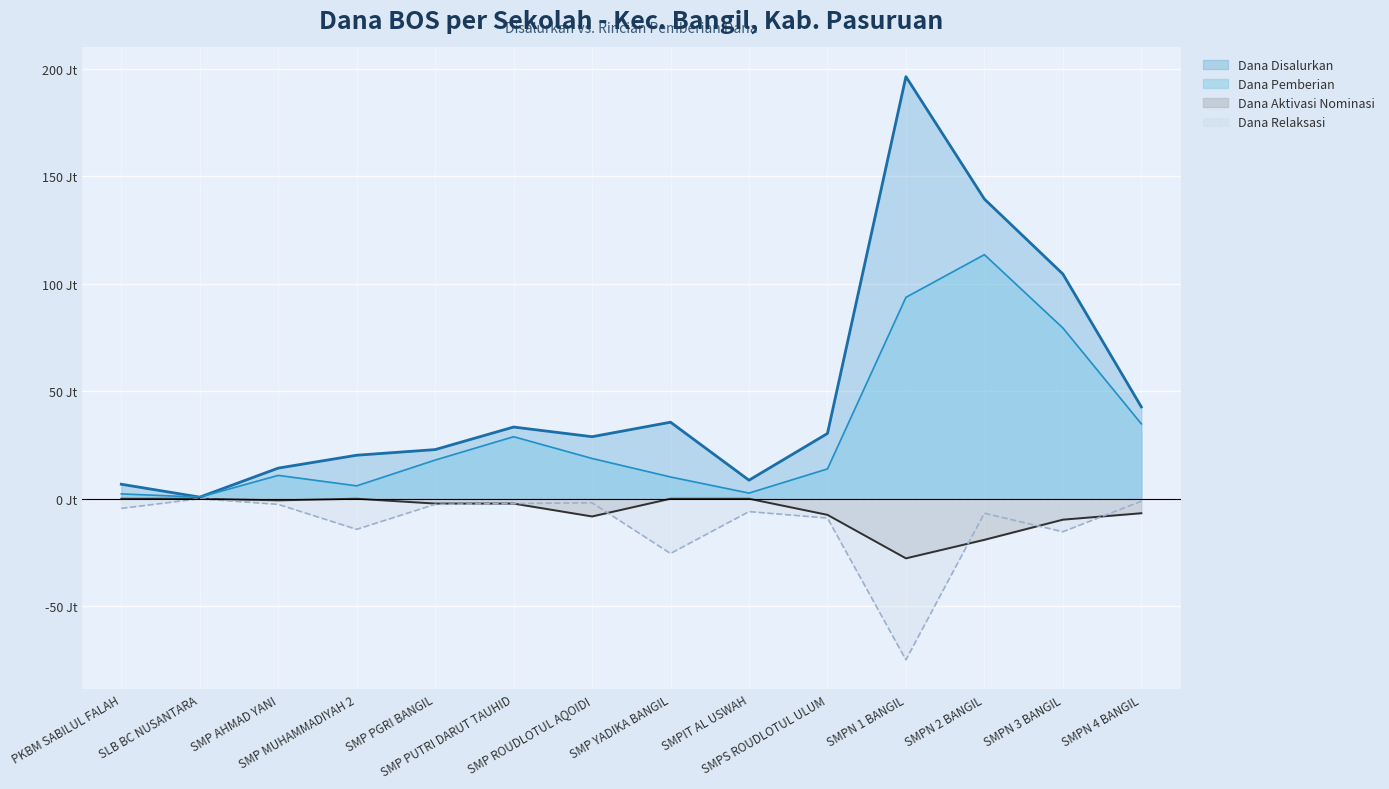

Which has a higher value, SLB BC NUSANTARA or PKBM SABILUL FALAH?

PKBM SABILUL FALAH